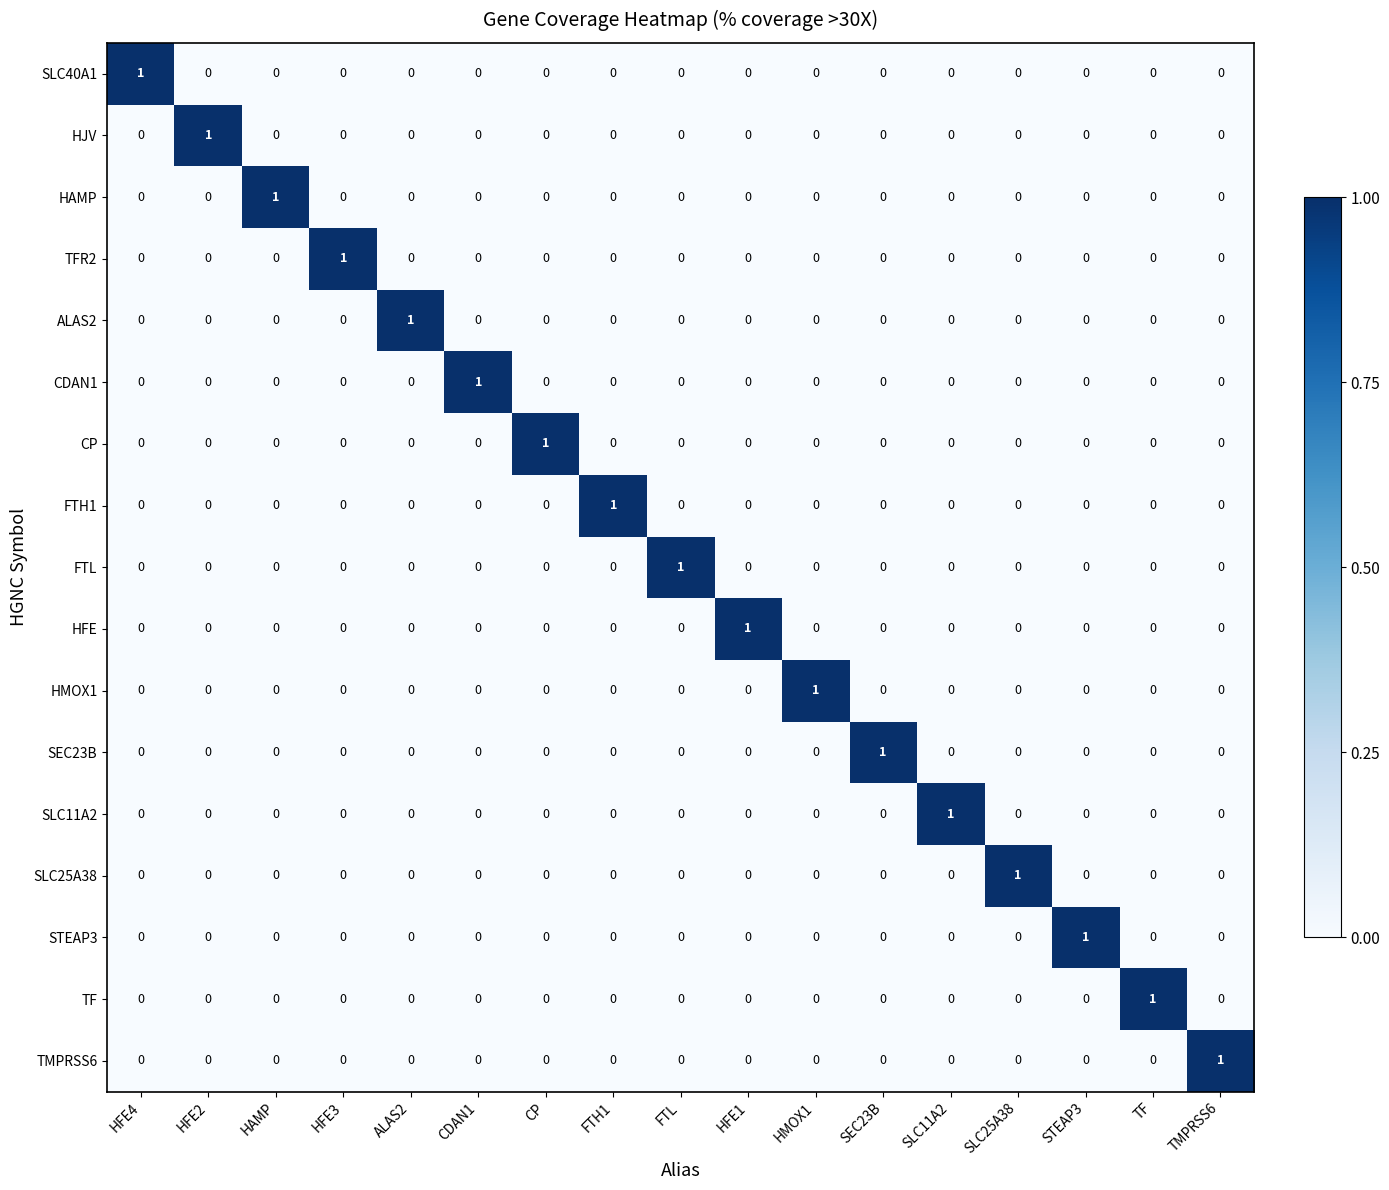

The HJV series shows 2 at HFE2. True or false?

False